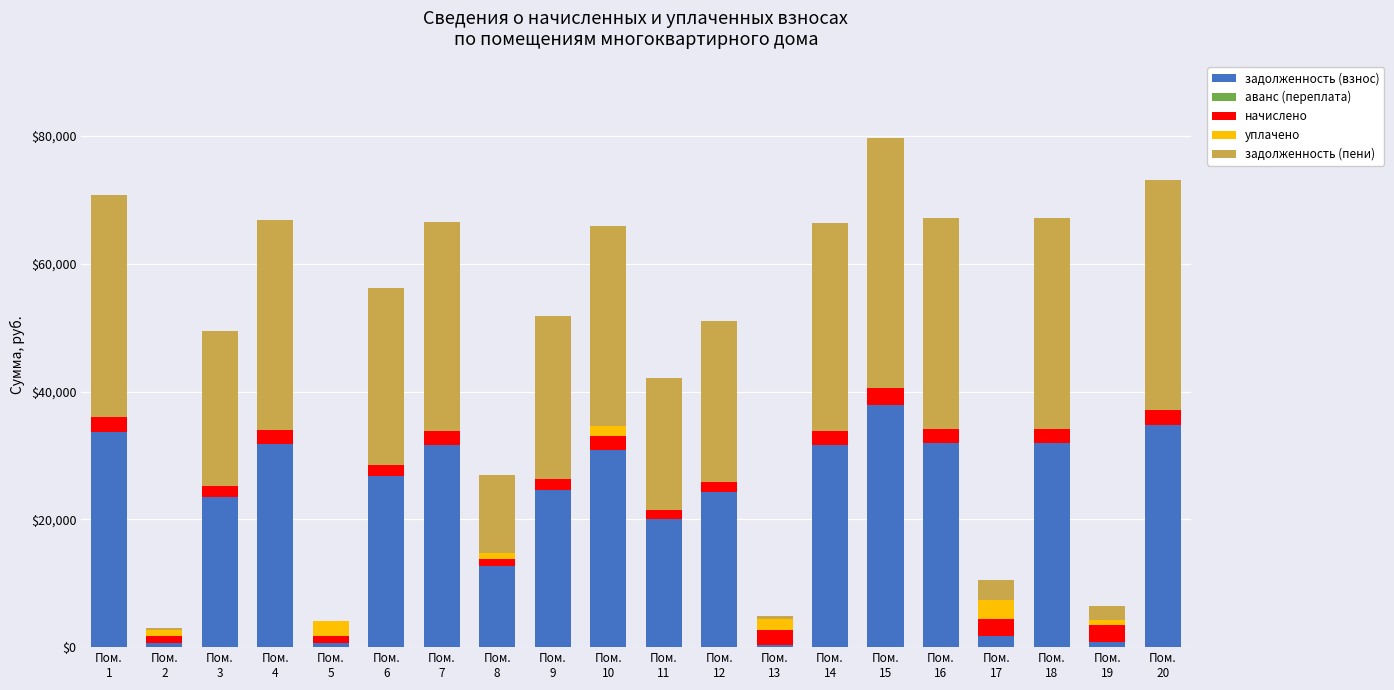

What is the maximum value for задолженность (взнос)?

37901.9